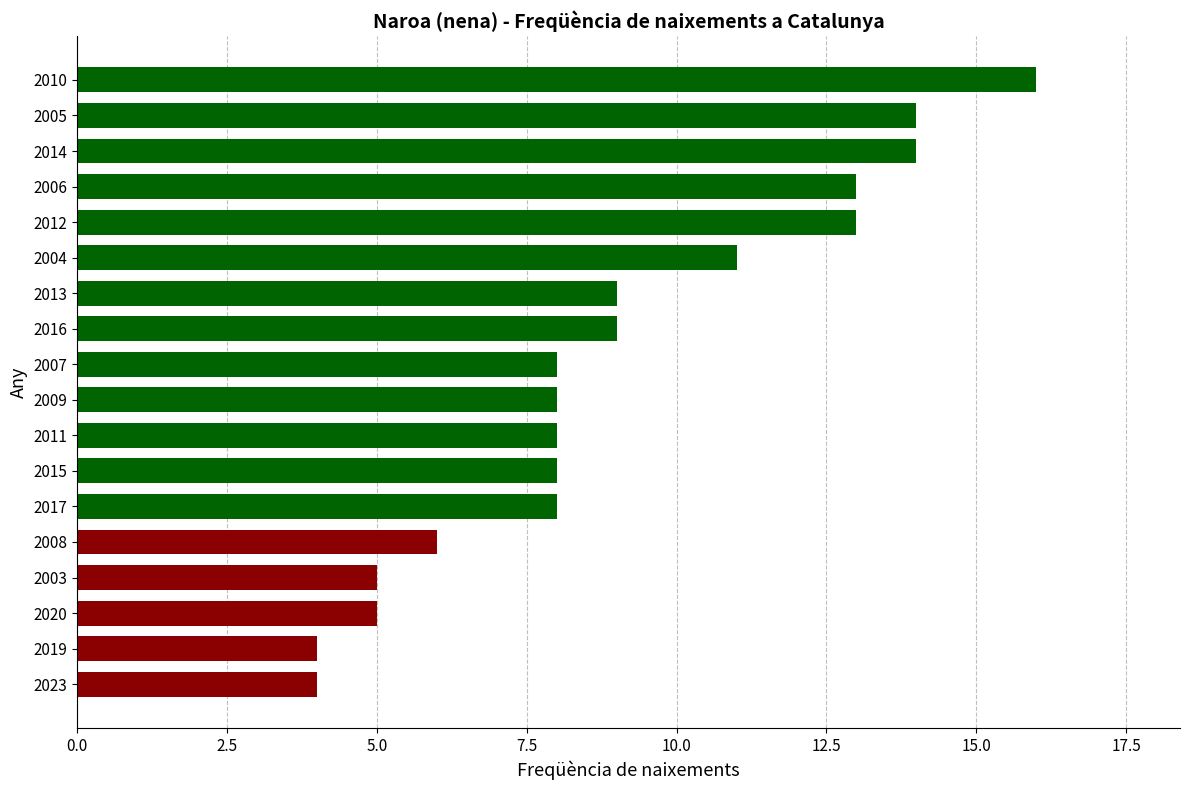

What is the sum of all values?

163